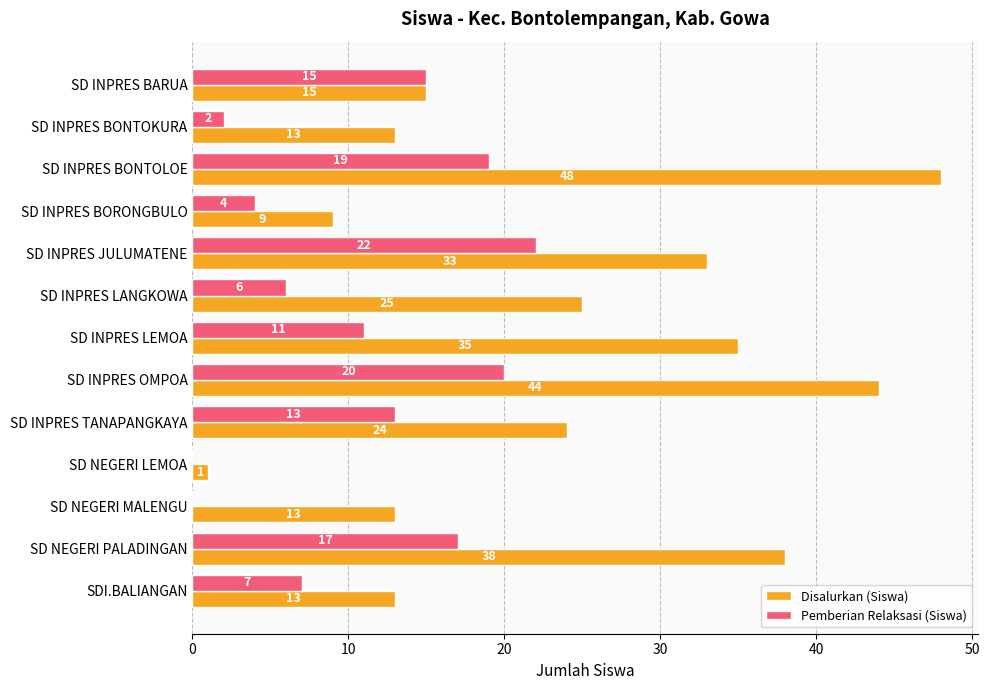

Between SD INPRES BONTOLOE and SD INPRES BORONGBULO, which series saw the biggest shift?

Disalurkan (Siswa)